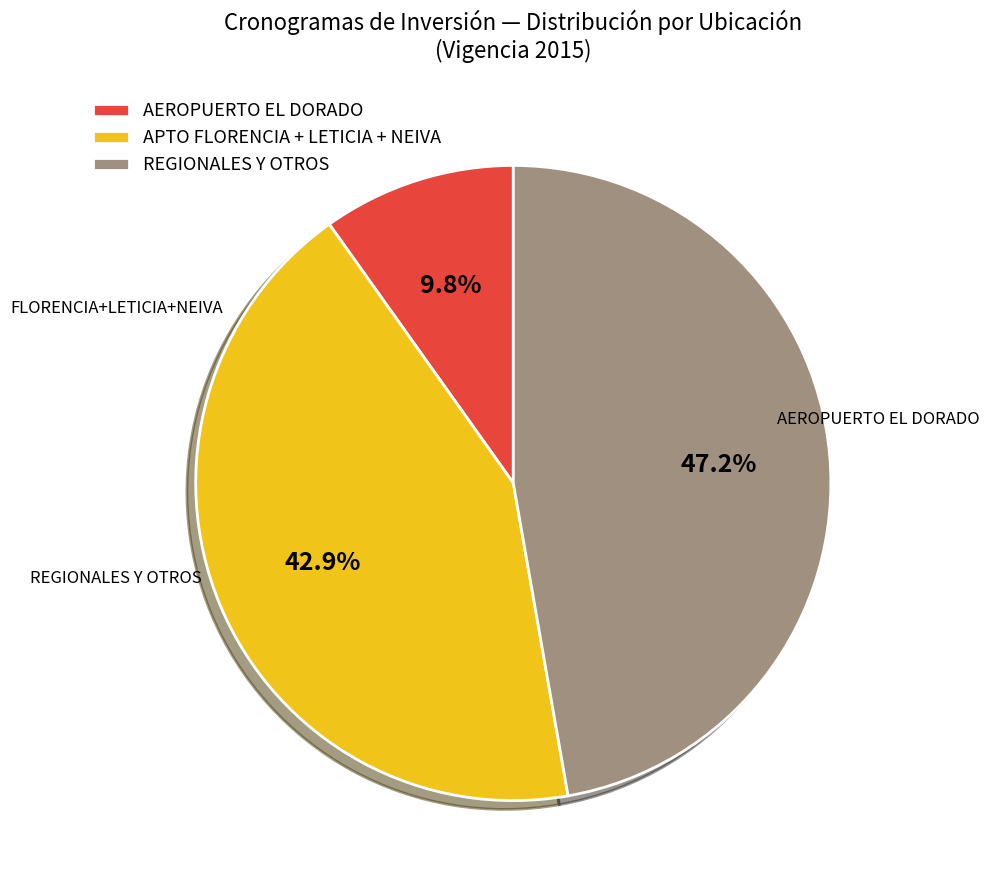

Is there any slice that represents more than half of the pie?

No